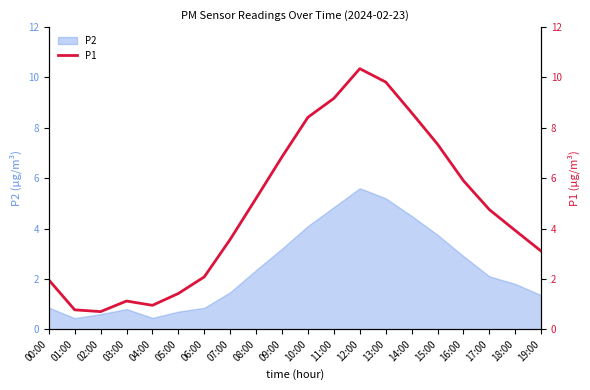

What is the greatest value displayed?

10.3